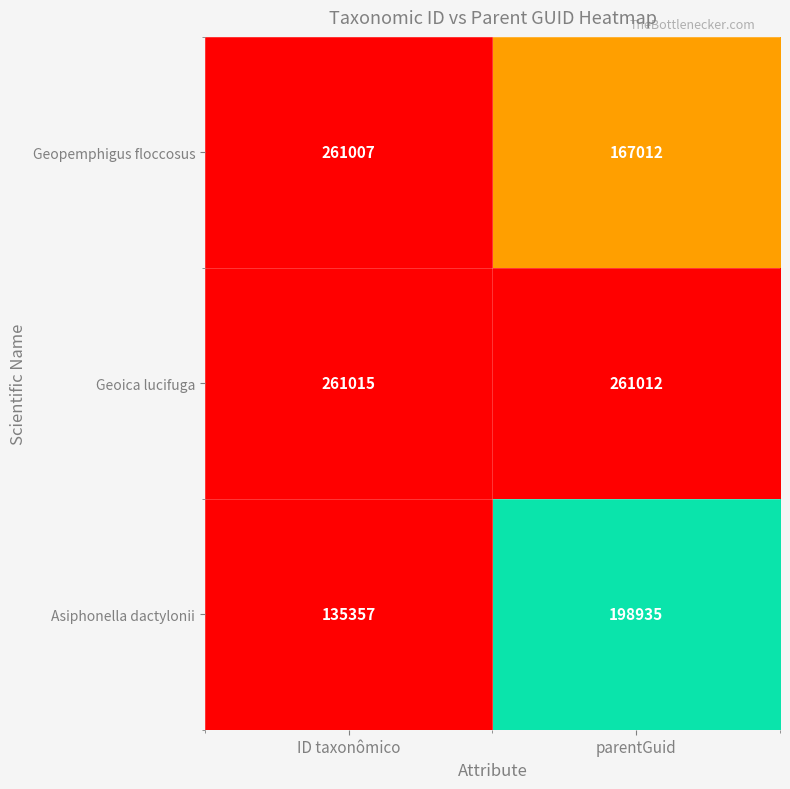

What is the minimum value shown in the chart?

135357